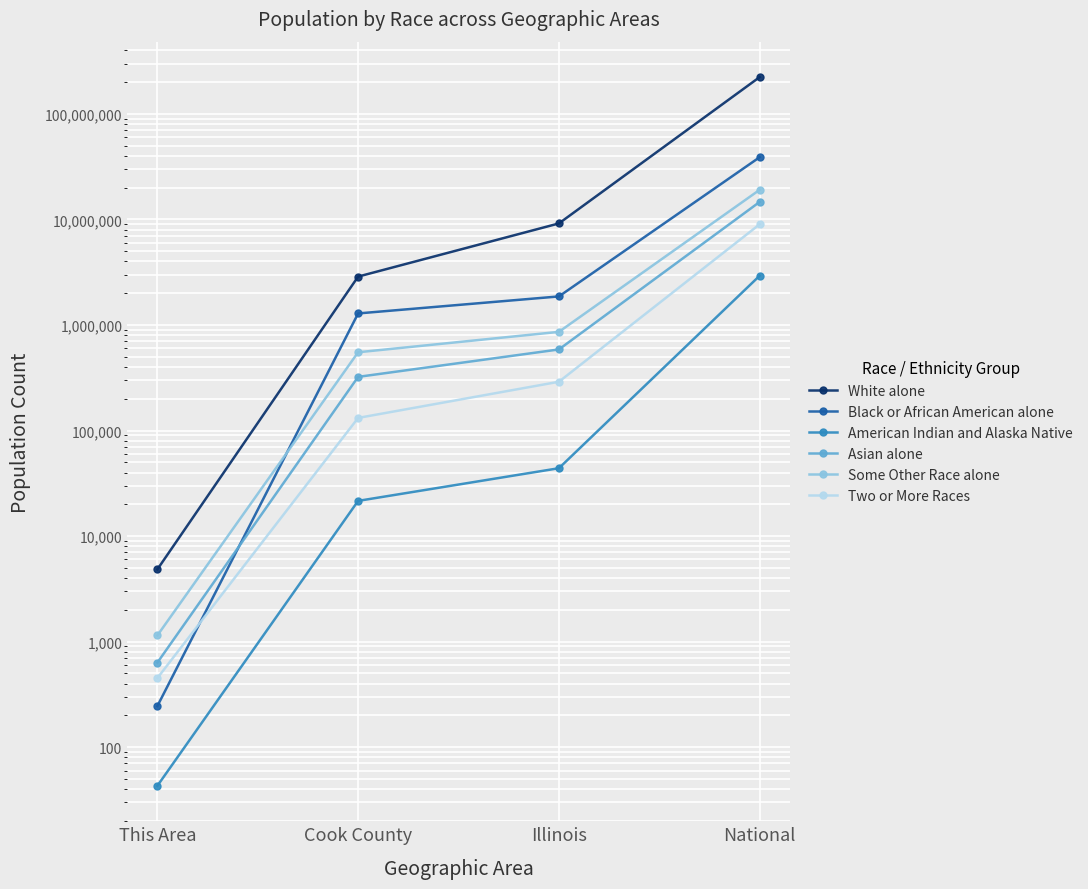

What is the average value of the Asian alone series?

3896122